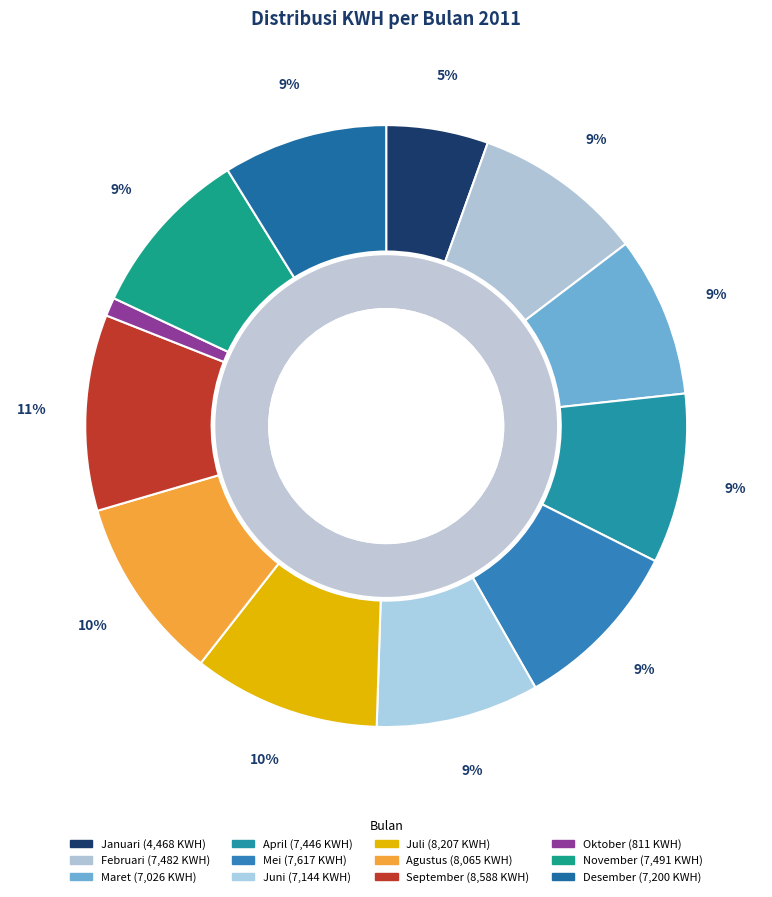

What is the change in value from Januari to Agustus?

+3597